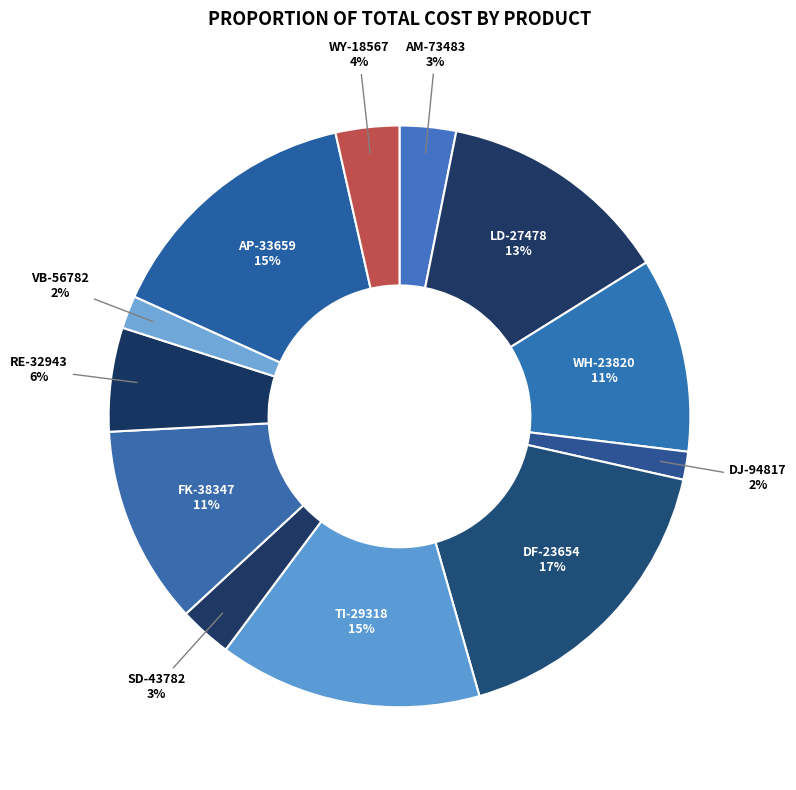

What percentage is the DF-23654 slice, to the nearest percent?

17%